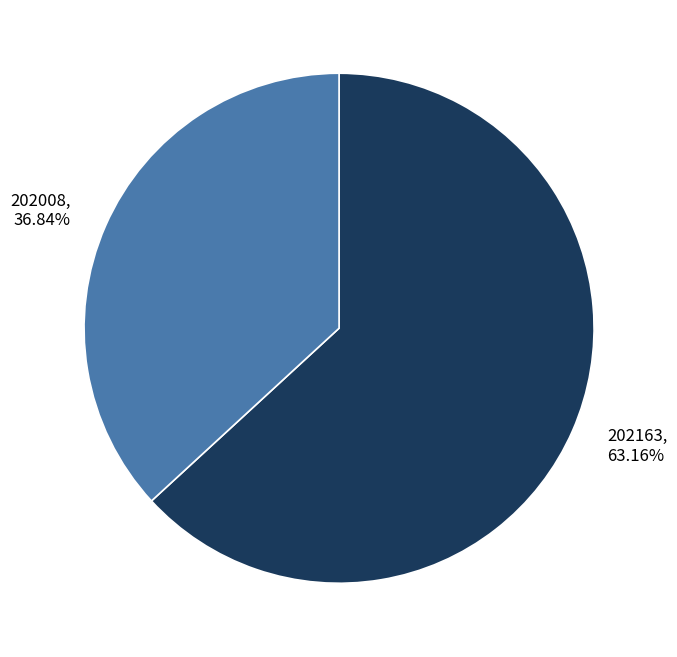

Is the sum of 202163 and 202008 greater than half?

Yes